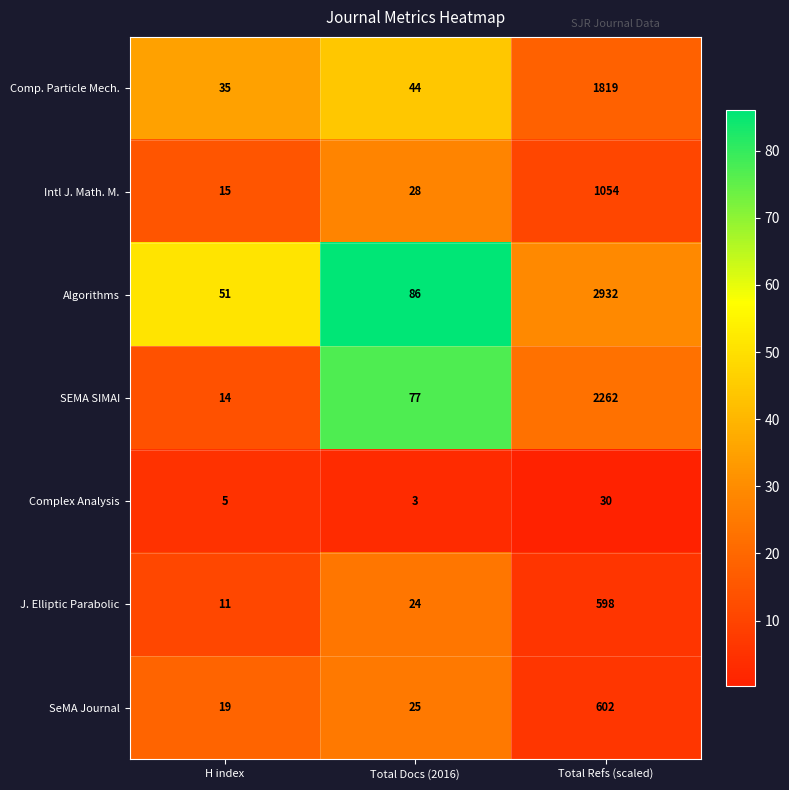

Which series has the largest range (max minus min)?

Algorithms